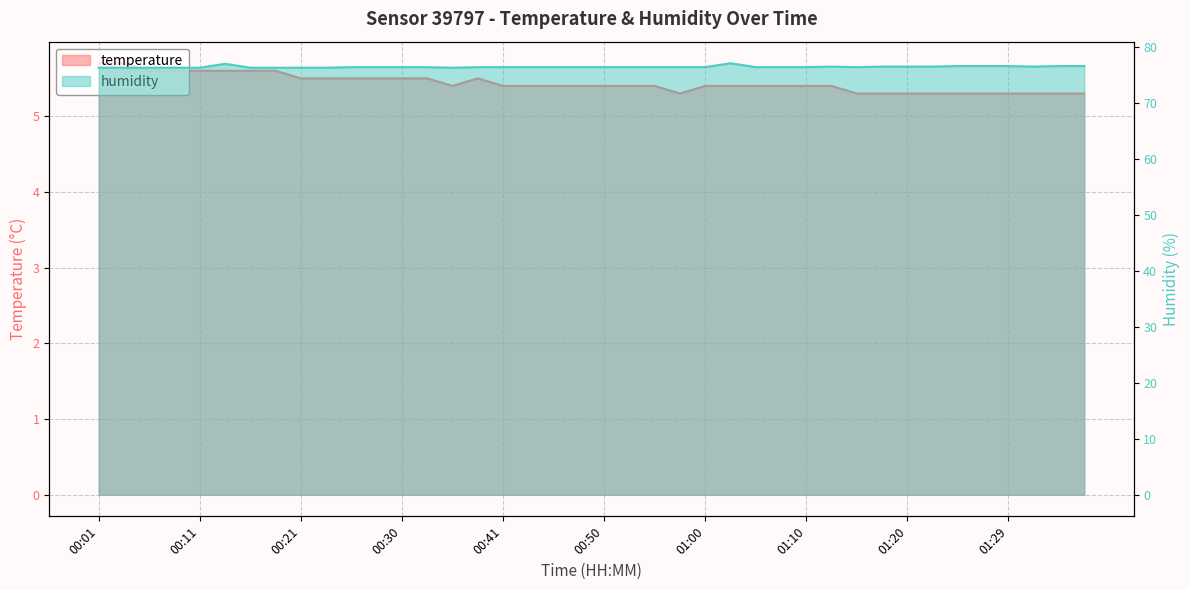

List the series in order of their overall mean, highest first.

humidity, temperature